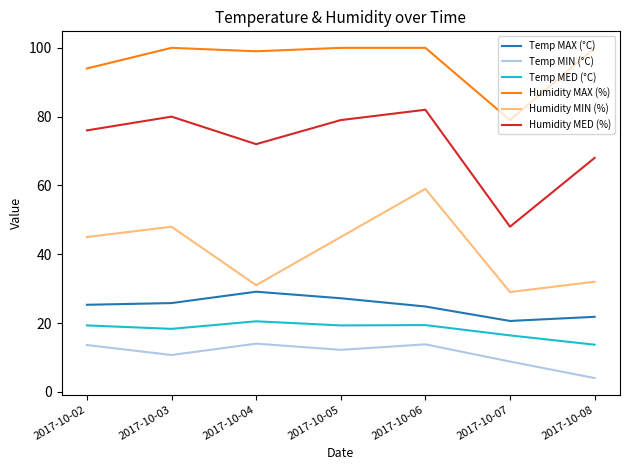

The Temp MAX (°C) series shows 21.8 at 2017-10-08. True or false?

True